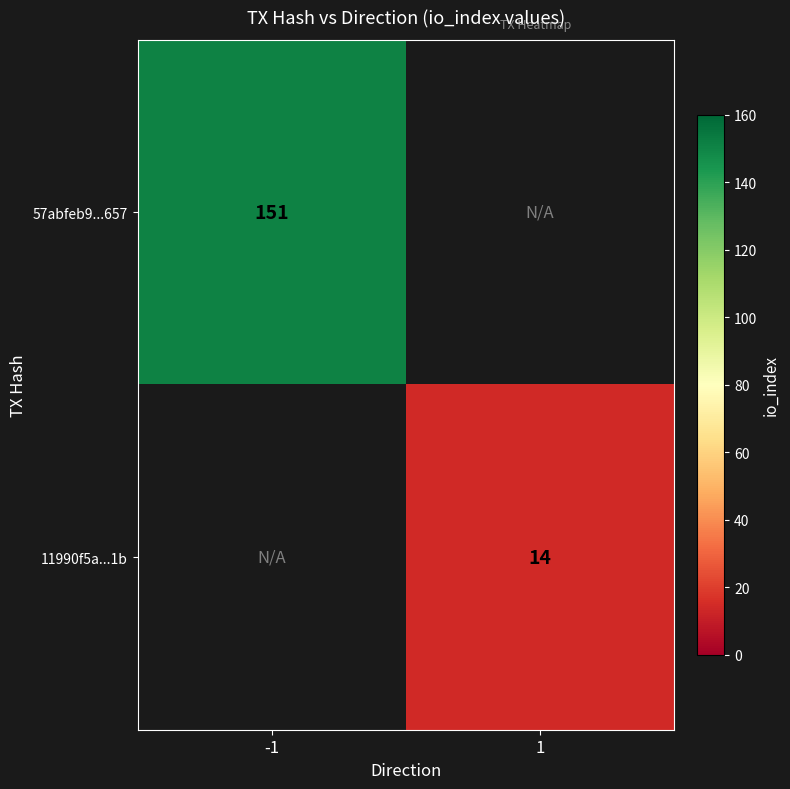

Is it true that 11990f5a...1b equals 14 at 1?

True